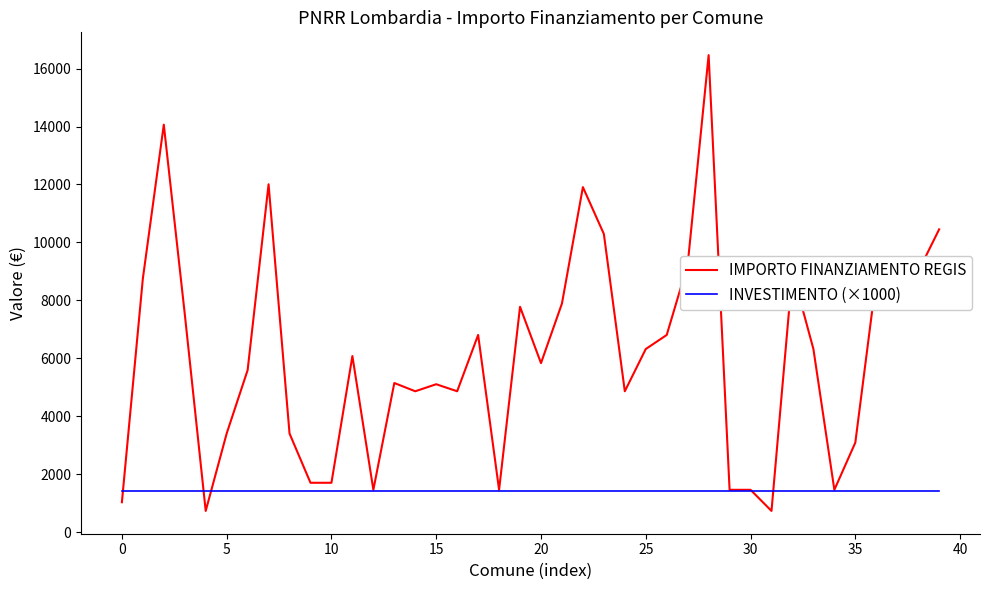

What are all the series names shown in the legend?

IMPORTO FINANZIAMENTO REGIS, INVESTIMENTO (×1000)